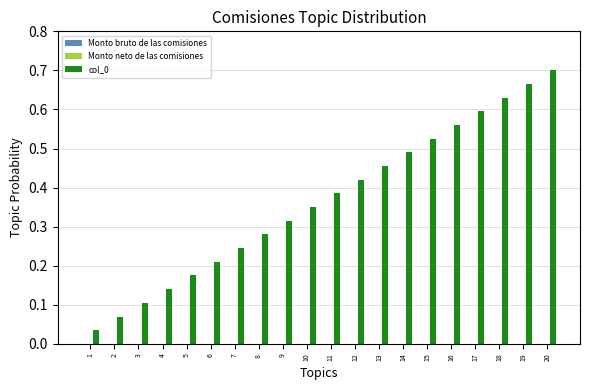

What is the change in value from 11 to 19?

+0.3